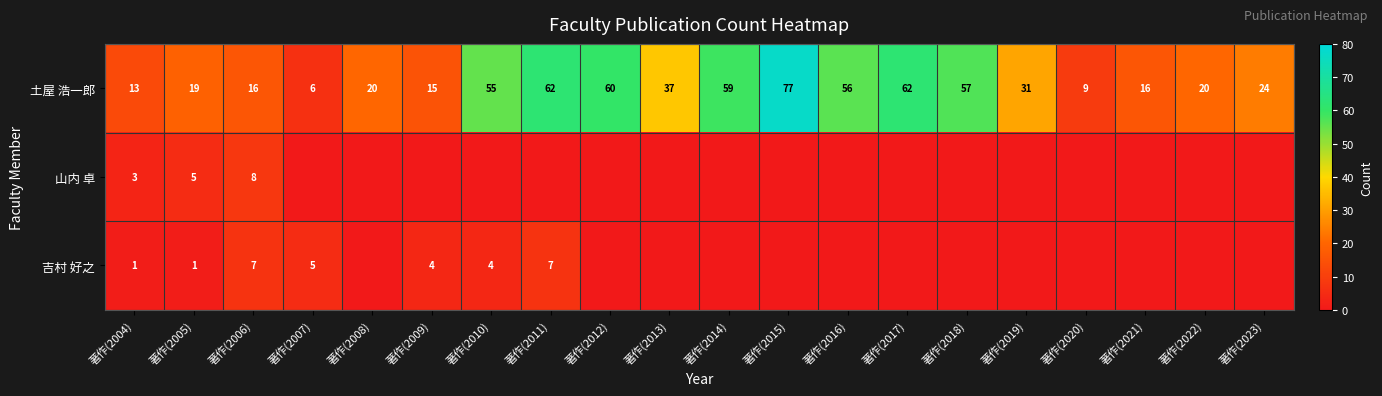

At 著作(2006), list the series in order from smallest to largest.

吉村 好之, 山内 卓, 土屋 浩一郎